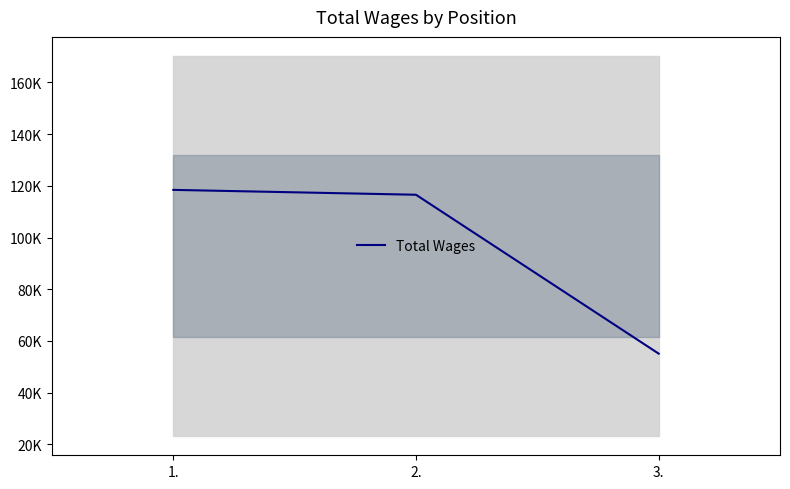

How many lines are shown in the chart?

1